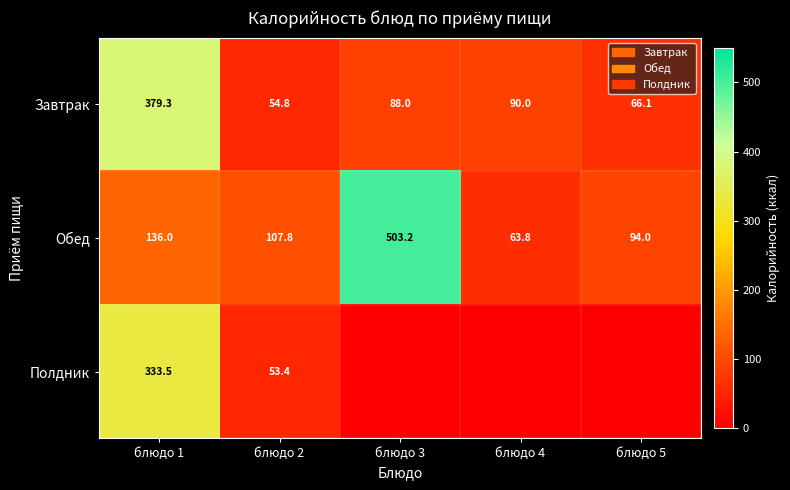

At which label does Обед reach its minimum?

блюдо 4